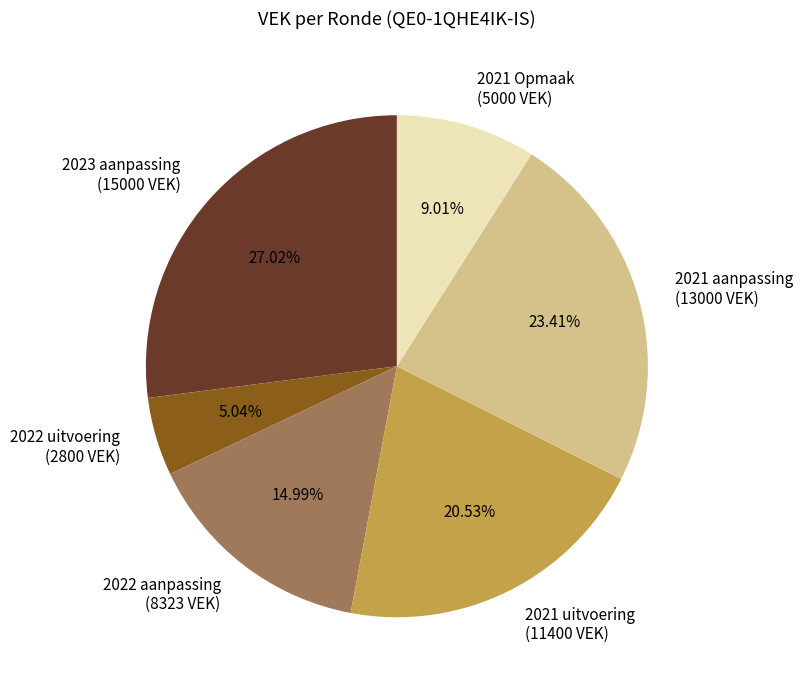

Is there a majority slice in this chart?

No